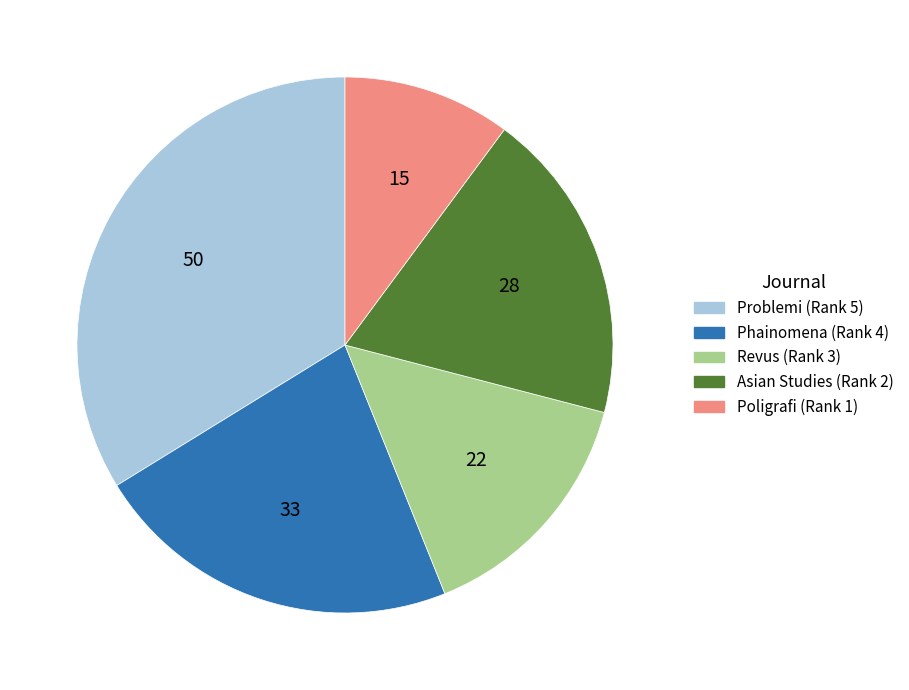

What is the smallest slice in the pie chart?

Poligrafi (Rank 1)